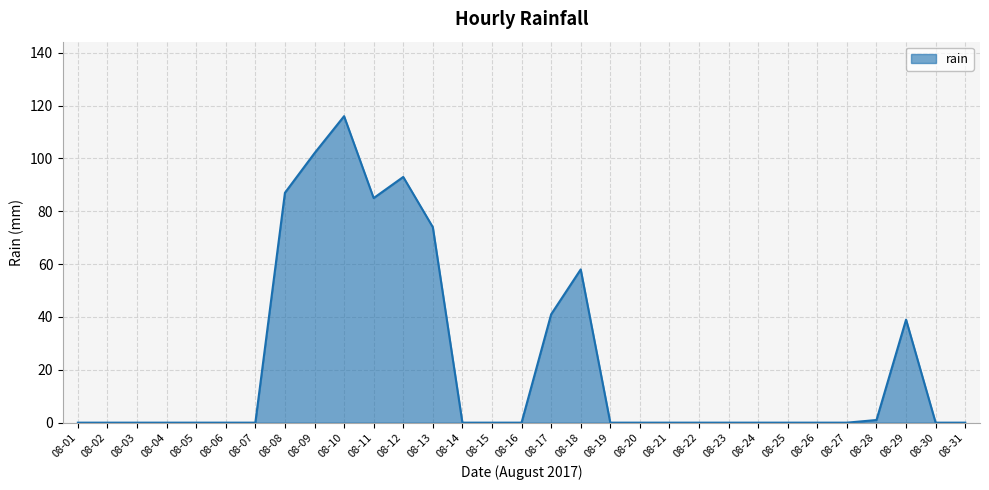

The chart shows a value of -36 at 08-30. True or false?

False